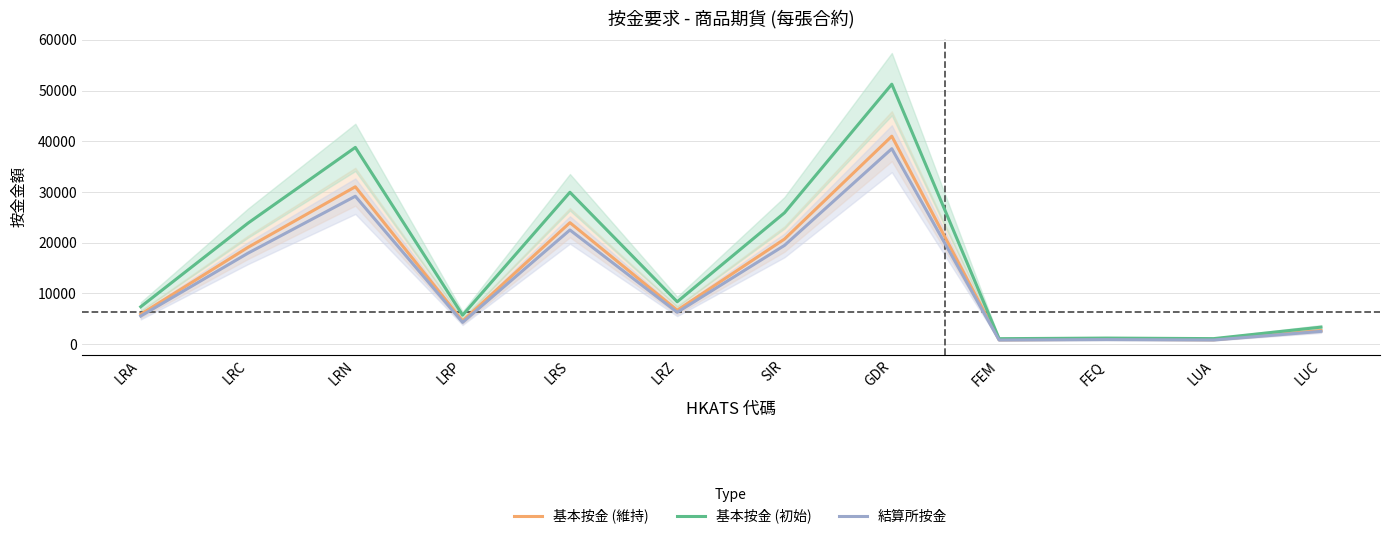

True or false: 結算所按金 and 基本按金 (初始) intersect in this chart.

False